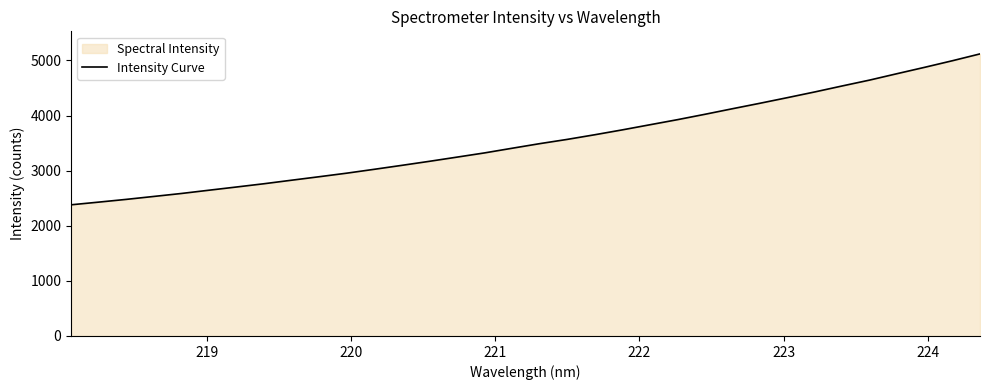

What is the difference between the maximum and minimum values?

2738.2